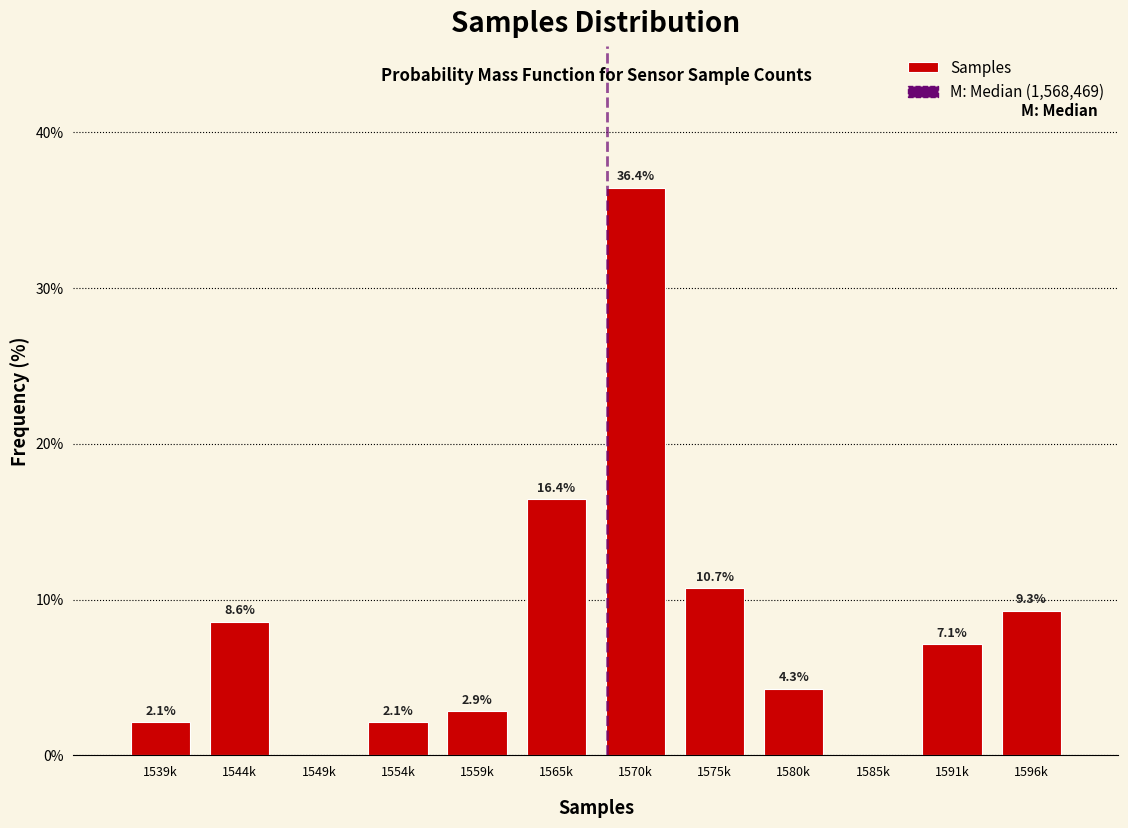

Reading left to right, list all the values displayed in this chart.

1539k=2.1	1544k=8.6	1549k=0.0	1554k=2.1	1559k=2.9	1565k=16.4	1570k=36.4	1575k=10.7	1580k=4.3	1585k=0.0	1591k=7.1	1596k=9.3